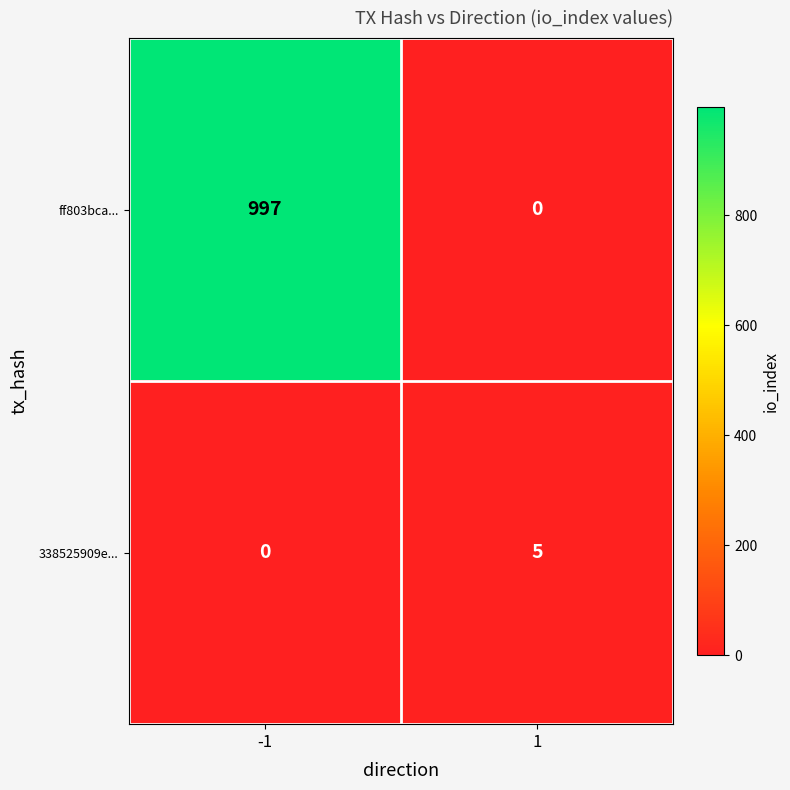

At -1, list the series in order from smallest to largest.

338525909e..., ff803bca...